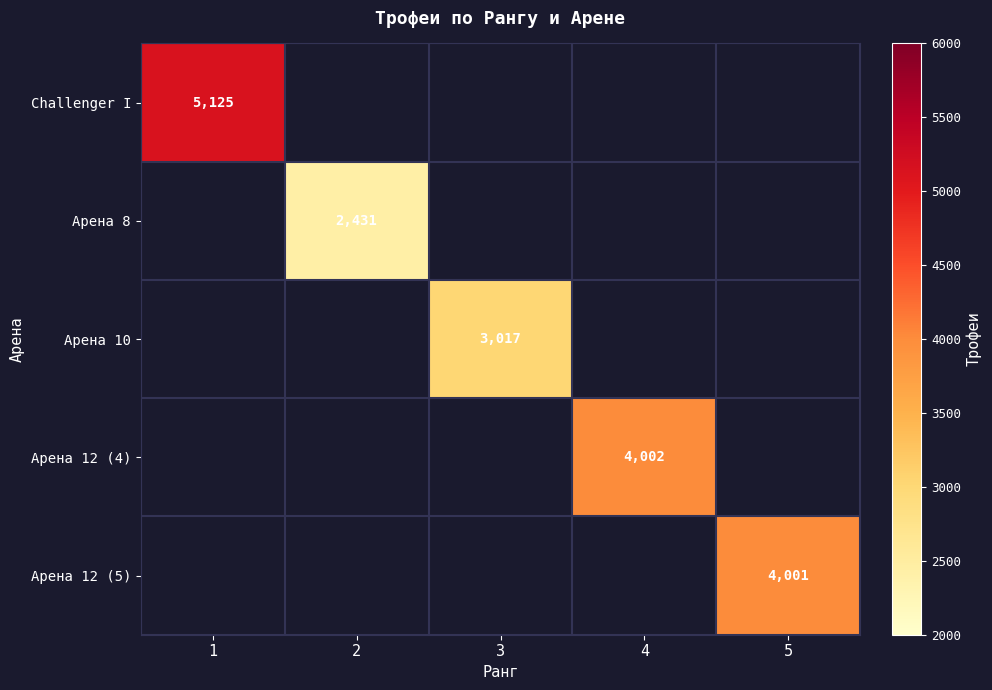

The value of Арена 8 at 2 is 2431. True or false?

True